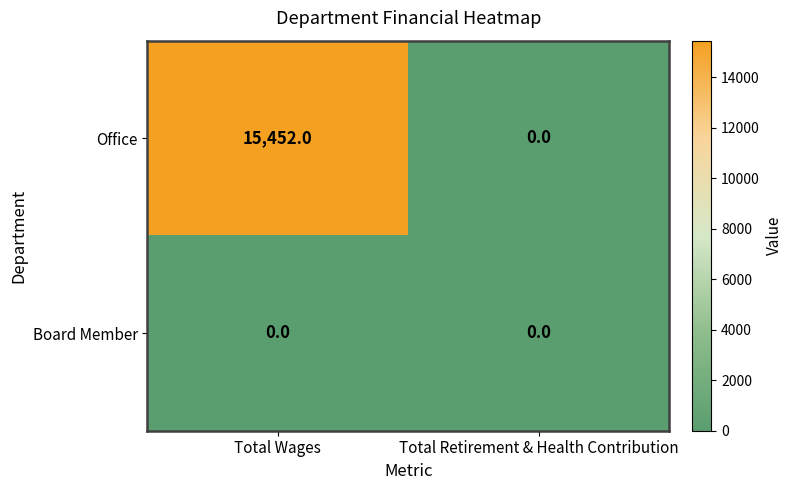

Between Total Wages and Total Retirement & Health Contribution, which series saw the biggest shift?

Office